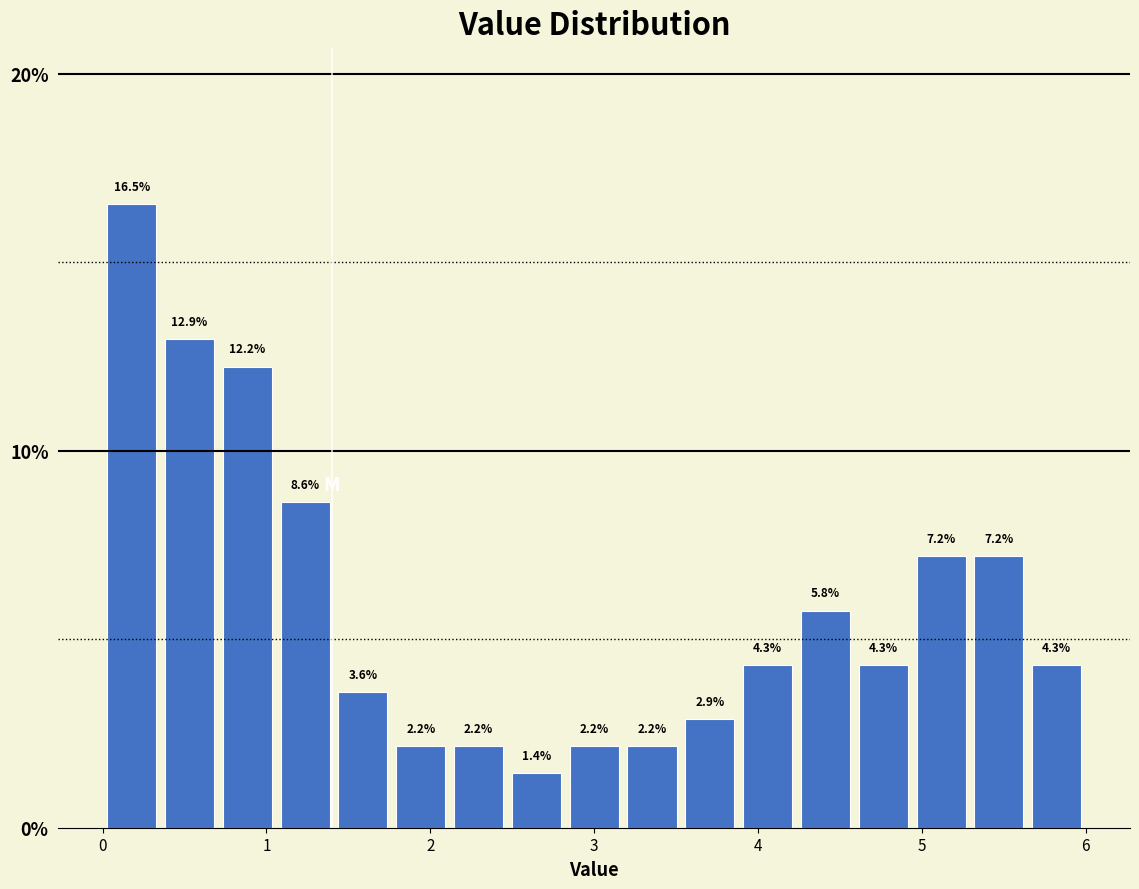

Around what value on the x-axis is the tallest bar? Give the approximate position of its centre, as read against the axis.

0.2